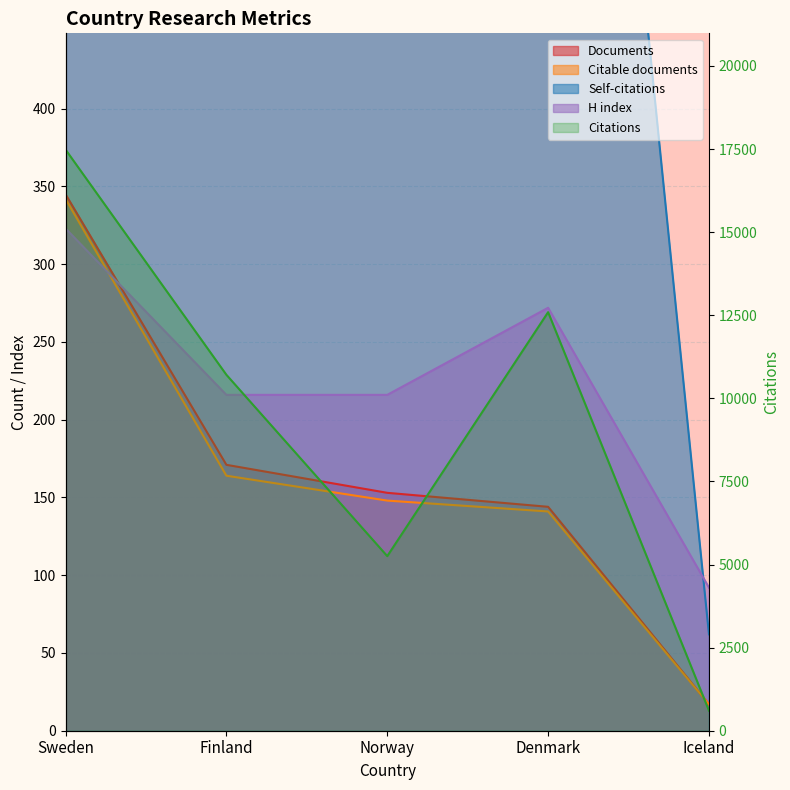

Reading left to right, extract all data points from this chart.

Documents: 345	171	153	144	17
Citable documents: 342	164	148	141	17
Citations: 17484	10708	5253	12592	604
Self-citations: 2333	1097	1417	1086	62
H index: 323	216	216	272	92